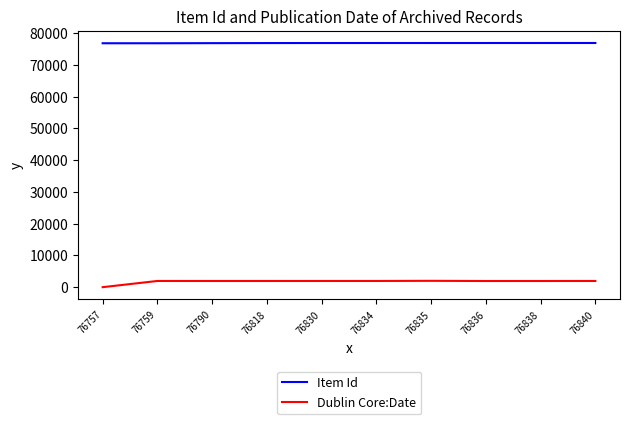

Which series has the largest total across all categories?

Item Id